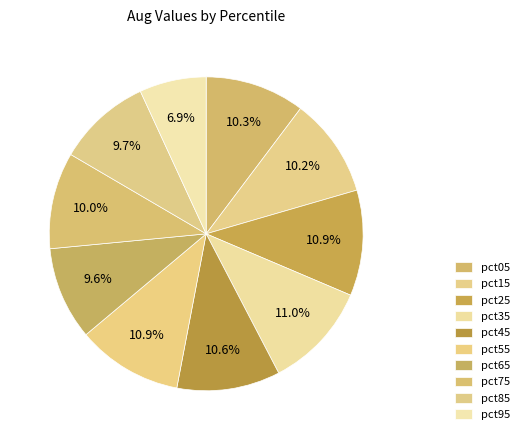

Is it true that pct25 is 11% of the pie?

True